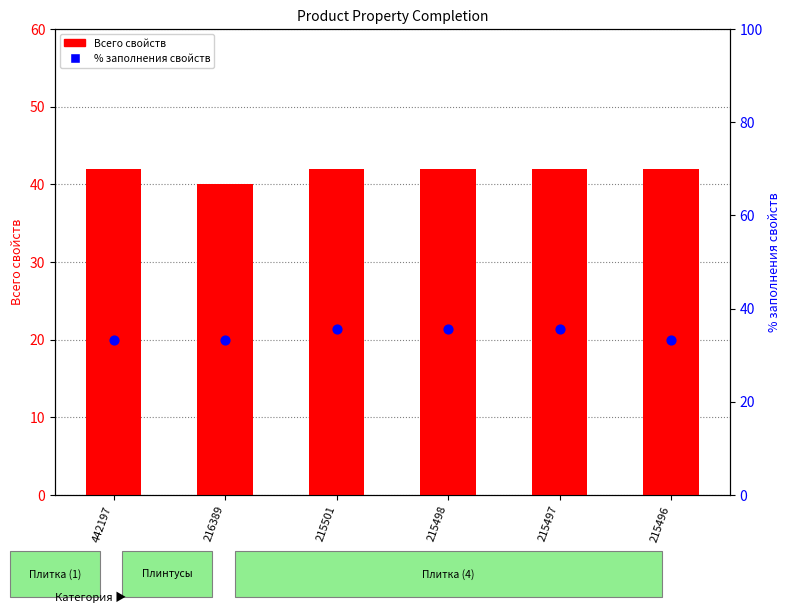

Which series reaches the minimum Y coordinate?

% заполнения свойств